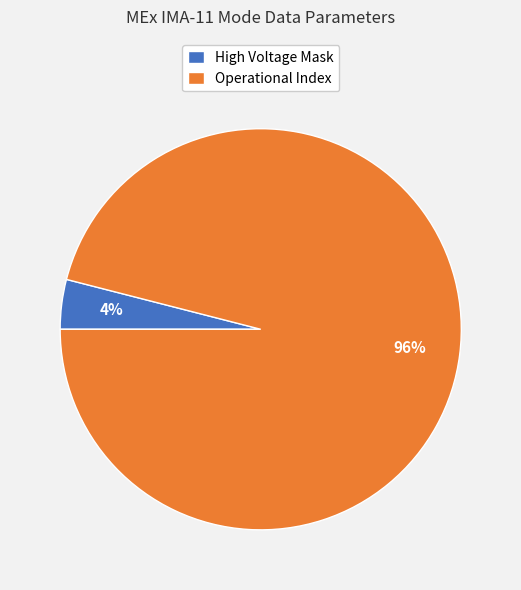

Is the sum of High Voltage Mask and Operational Index greater than half?

Yes